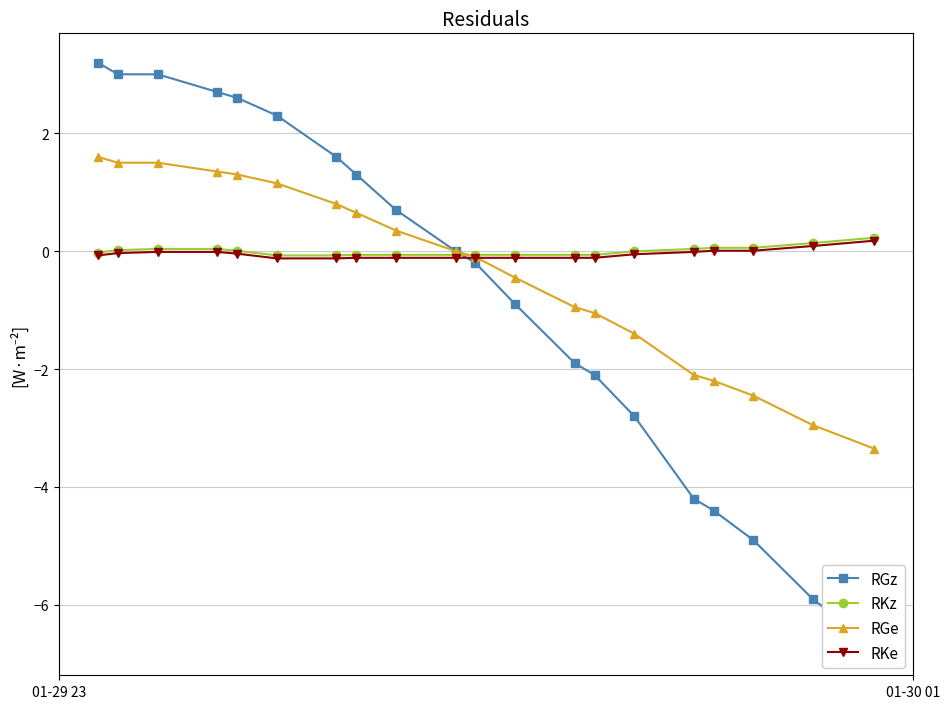

What is the maximum value for RGe?

1.6